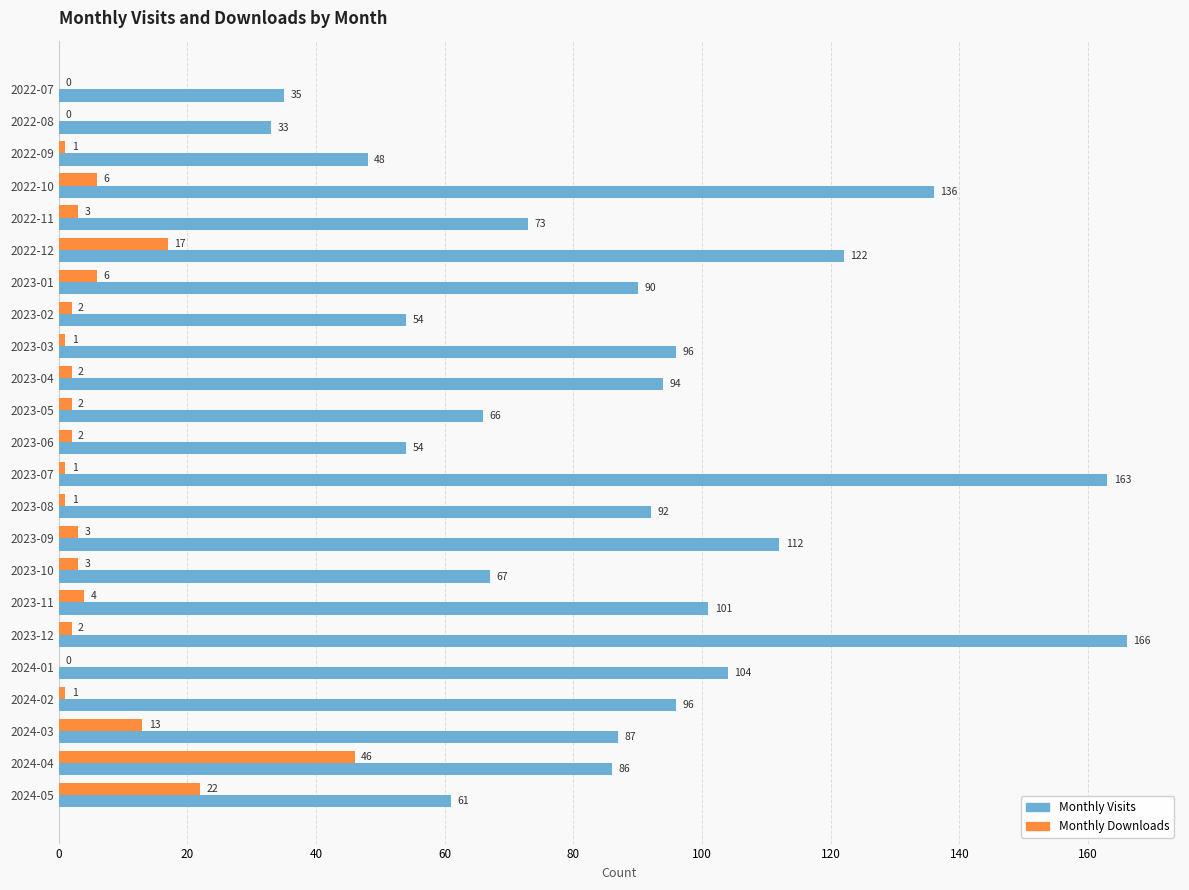

The Monthly Visits series shows 122 at 2022-12. True or false?

True